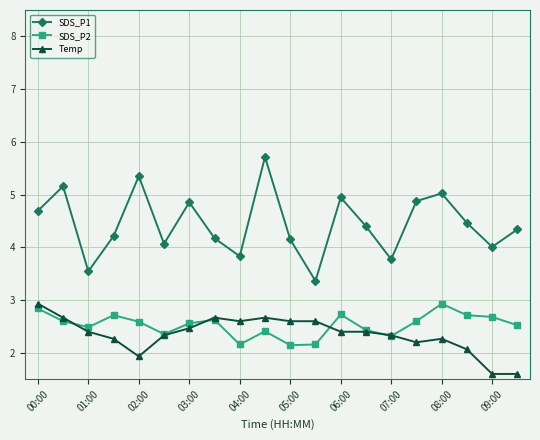

True or false: SDS_P2 and SDS_P1 intersect in this chart.

False